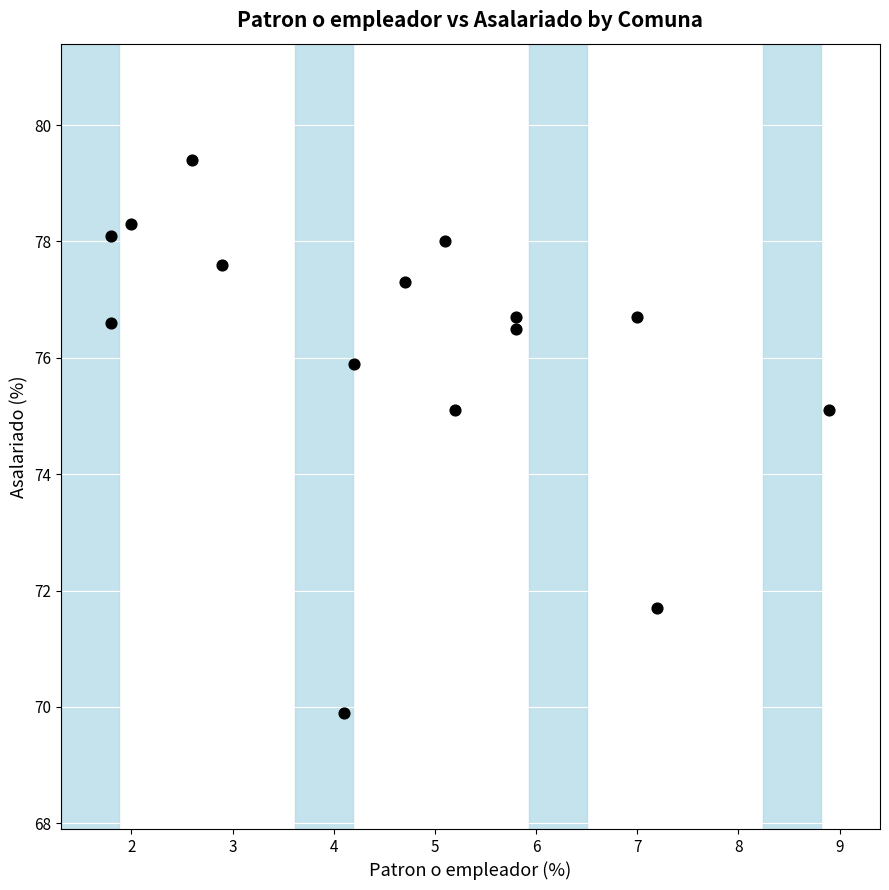

What is the range of X values (max minus min)?

7.1